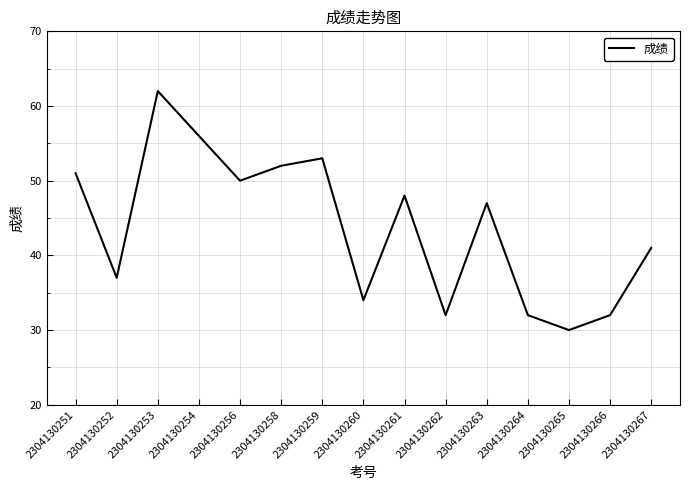

The chart shows a value of 37 at 2304130252. True or false?

True